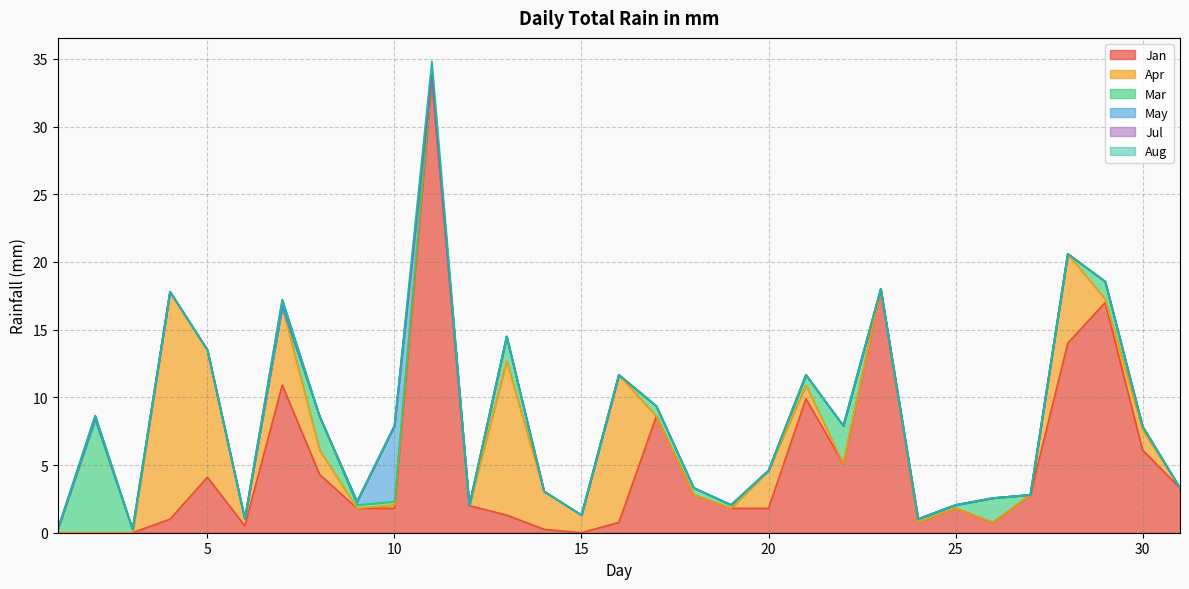

How many positive values does the Mar series have?

17